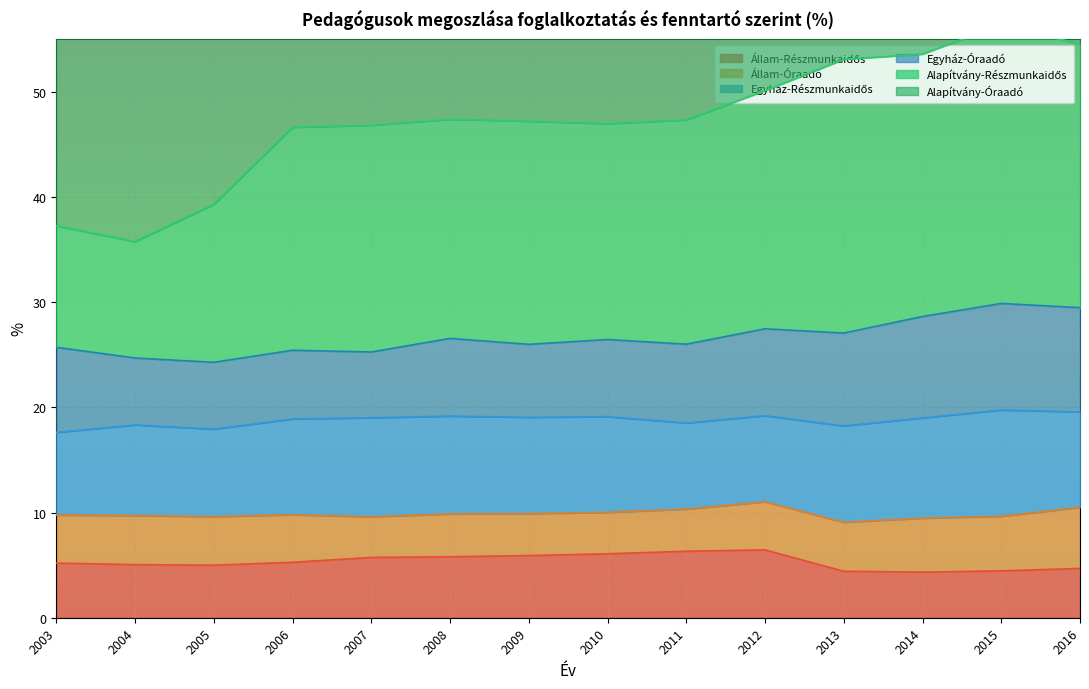

What is the total value across all series at 2015?

79.0